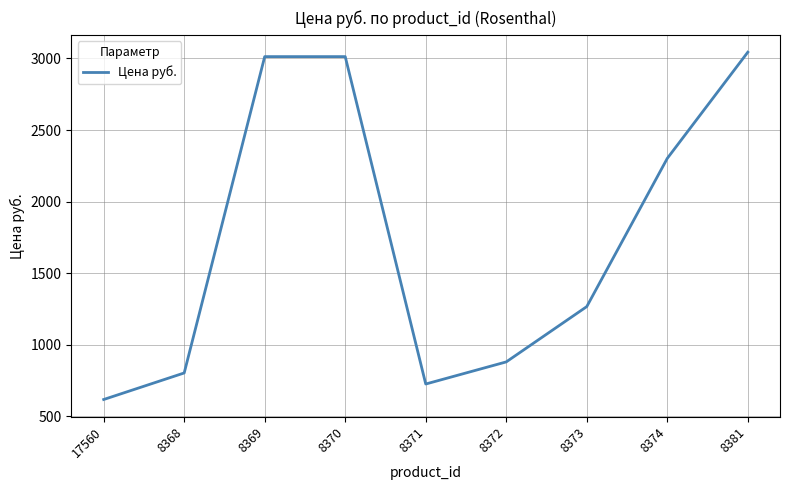

What value does the data have at 8381?

3043.6